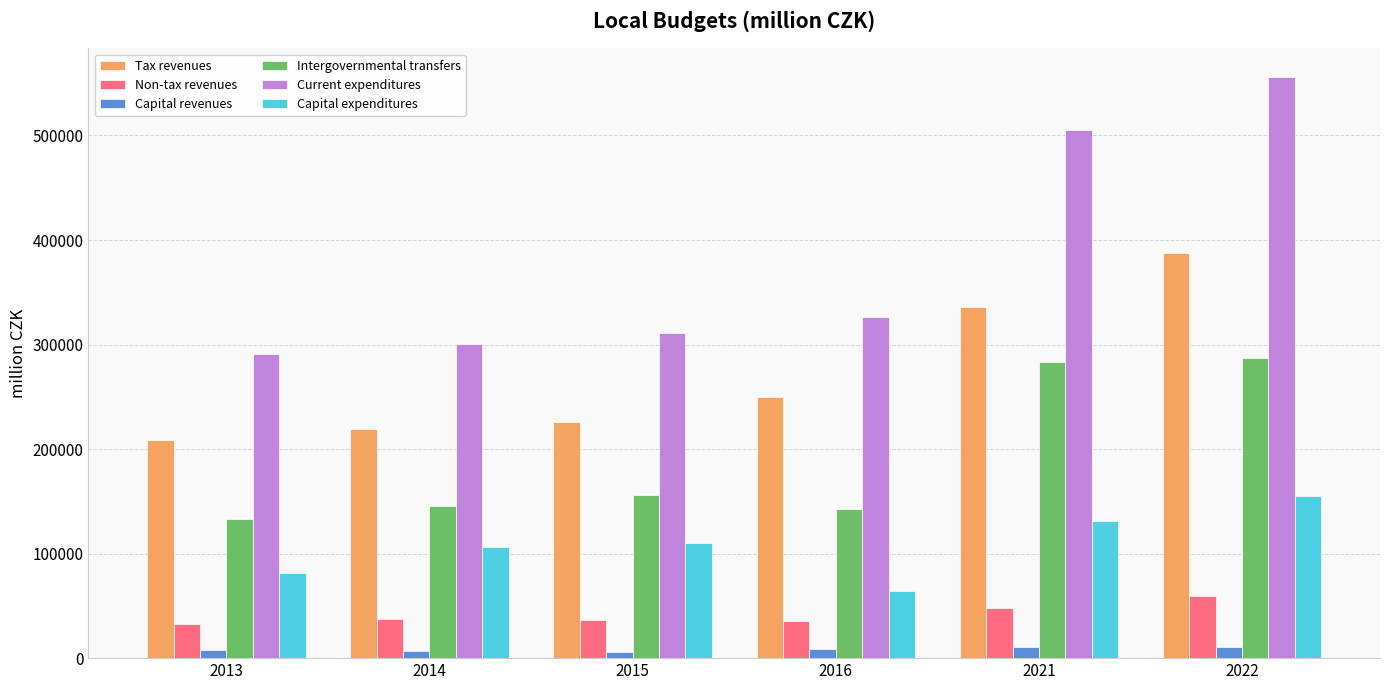

Are the bars horizontal?

No